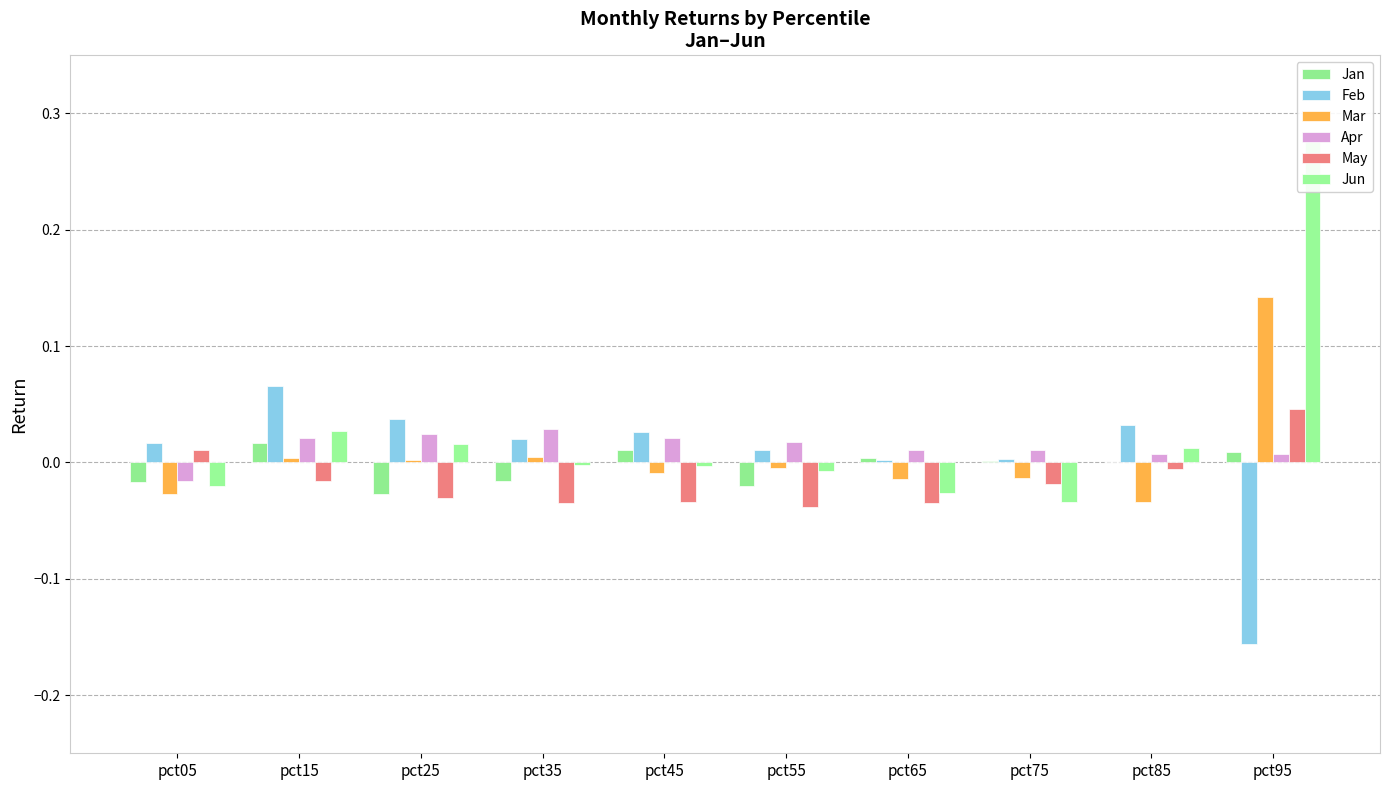

Which category has the lowest value in the Jun series?

pct75